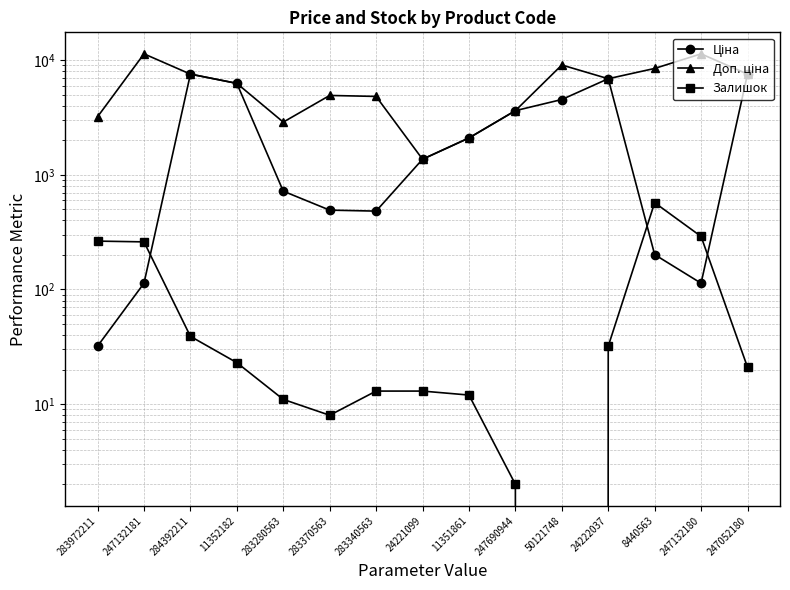

Reading left to right, extract all data points from this chart.

Ціна: 283972211=32.0	247132181=113.3	284392211=7545.9	11352182=6266.7	283280563=719.6	283370563=491.7	283340563=482.1	24221099=1366.3	11351861=2094.3	247690944=3622.2	50121748=4531.4	24222037=6879.5	8440563=201.3	247132180=113.3	247052180=7545.9
Доп. ціна: 283972211=3205.0	247132181=11334.0	284392211=7545.9	11352182=6266.7	283280563=2878.5	283370563=4917.4	283340563=4821.4	24221099=1366.0	11351861=2094.0	247690944=3622.2	50121748=9062.9	24222037=6879.5	8440563=8456.7	247132180=11334.0	247052180=7545.9
Залишок: 283972211=264.0	247132181=260.0	284392211=39.0	11352182=23.0	283280563=11.0	283370563=8.0	283340563=13.0	24221099=13.0	11351861=12.0	247690944=2.0	50121748=0.0	24222037=32.0	8440563=571.0	247132180=290.0	247052180=21.0